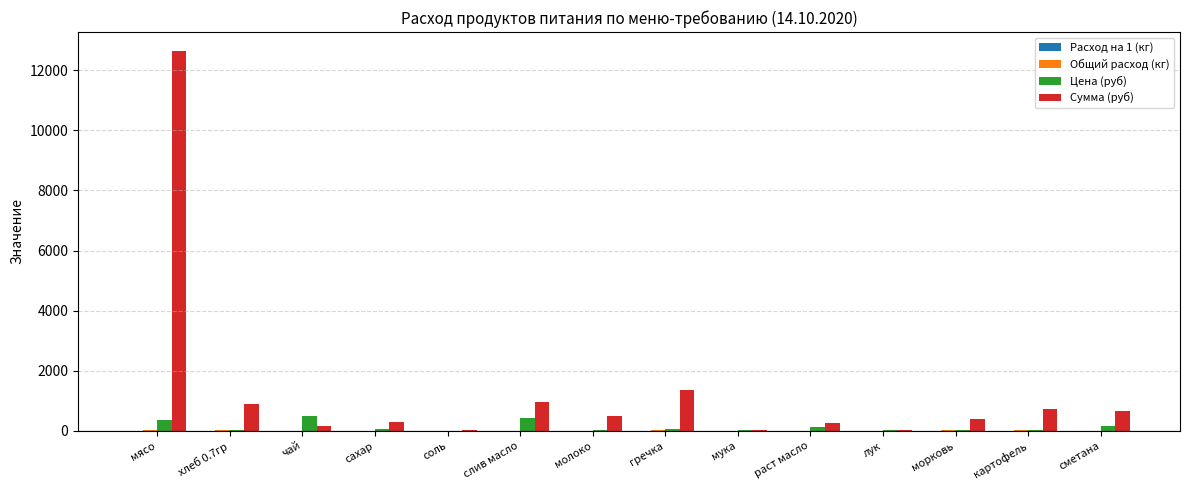

True or false: Цена (руб) has a value of 500.0 at чай.

True